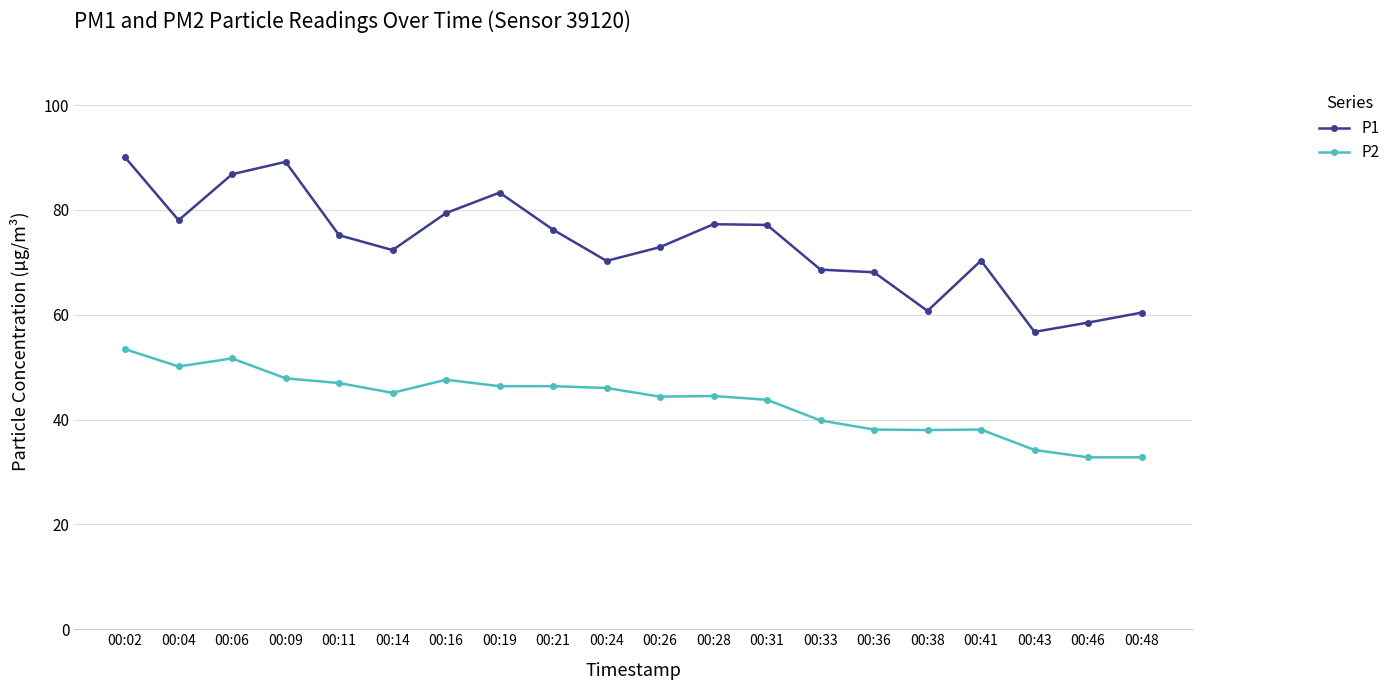

Is this an area chart (filled region under the line)?

No